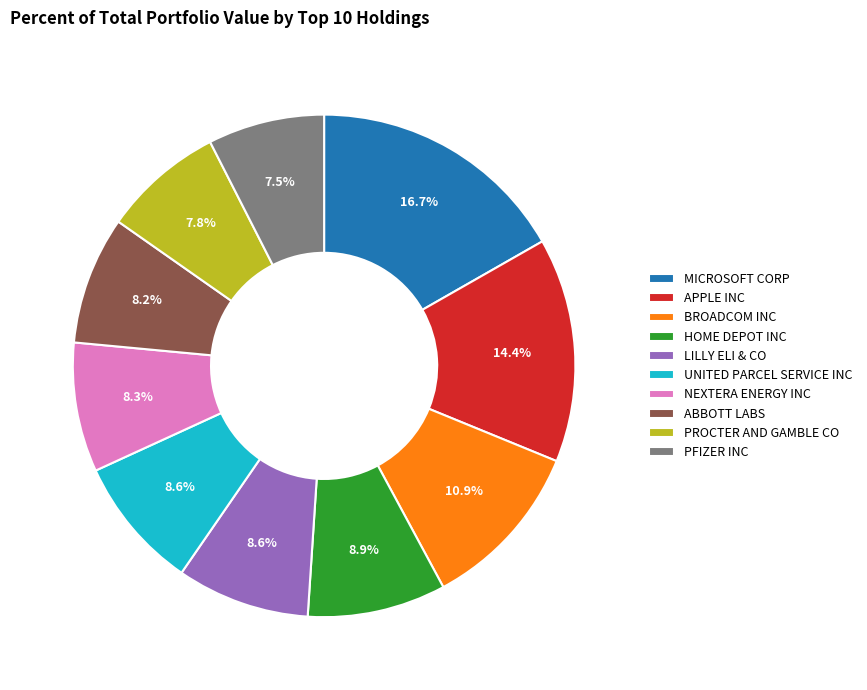

How many segments does this pie chart have?

10